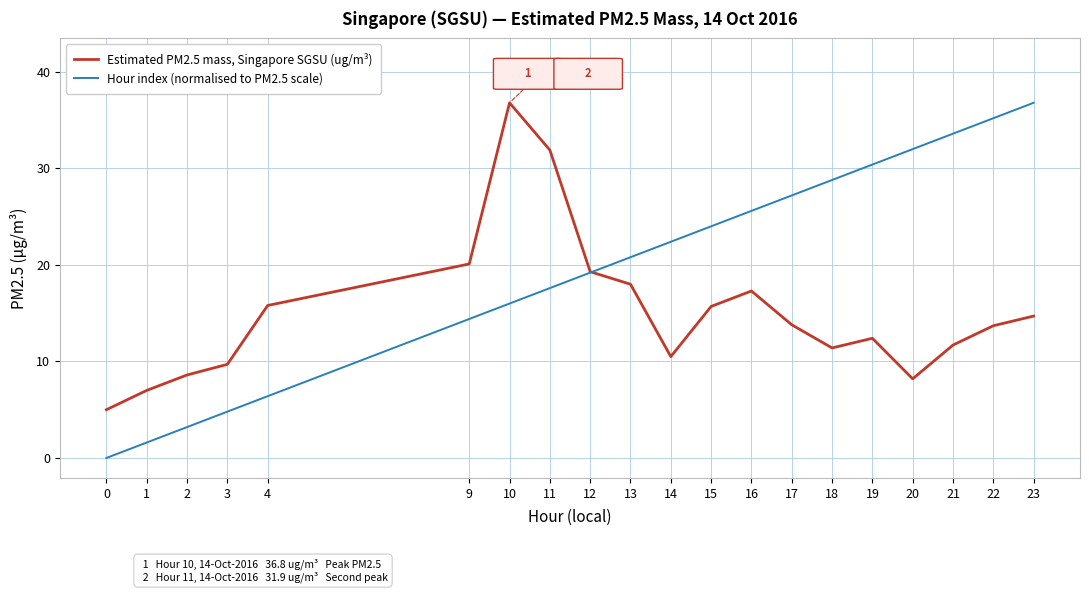

What is the difference between the highest and lowest values at 1?

5.4